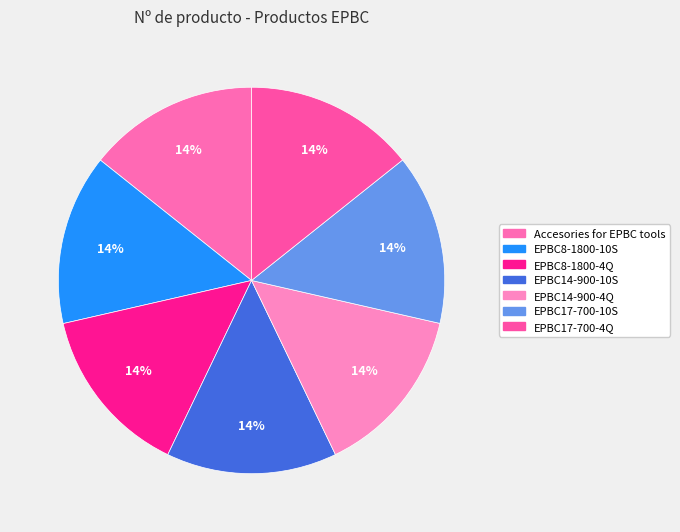

Between EPBC17-700-10S and EPBC8-1800-10S, which is larger?

EPBC8-1800-10S